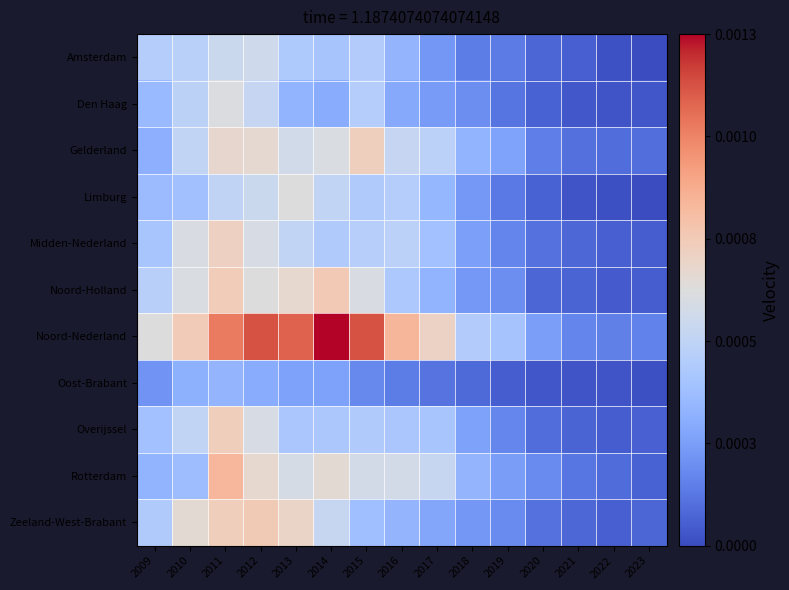

Reading left to right, transcribe all the data shown in this chart.

Amsterdam: 2009=920	2010=958	2011=1087	2012=1119	2013=875	2014=829	2015=901	2016=704	2017=496	2018=335	2019=330	2020=204	2021=172	2022=96	2023=70
Den Haag: 2009=743	2010=982	2011=1221	2012=1042	2013=697	2014=631	2015=921	2016=614	2017=519	2018=438	2019=287	2020=187	2021=135	2022=116	2023=121
Gelderland: 2009=653	2010=1019	2011=1340	2012=1307	2013=1131	2014=1210	2015=1432	2016=1041	2017=969	2018=697	2019=565	2020=344	2021=261	2022=240	2023=255
Limburg: 2009=752	2010=799	2011=1006	2012=1085	2013=1233	2014=1023	2015=894	2016=920	2017=716	2018=502	2019=317	2020=190	2021=112	2022=91	2023=65
Midden-Nederland: 2009=843	2010=1199	2011=1411	2012=1185	2013=1024	2014=891	2015=936	2016=968	2017=803	2018=543	2019=386	2020=270	2021=217	2022=172	2023=161
Noord-Holland: 2009=940	2010=1212	2011=1457	2012=1234	2013=1332	2014=1487	2015=1200	2016=869	2017=694	2018=504	2019=436	2020=203	2021=195	2022=148	2023=159
Noord-Nederland: 2009=1238	2010=1463	2011=1991	2012=2179	2013=2107	2014=2416	2015=2179	2016=1643	2017=1389	2018=906	2019=822	2020=538	2021=381	2022=350	2023=363
Oost-Brabant: 2009=476	2010=667	2011=703	2012=633	2013=558	2014=558	2015=403	2016=337	2017=285	2018=222	2019=160	2020=128	2021=114	2022=118	2023=88
Overijssel: 2009=806	2010=1021	2011=1442	2012=1182	2013=853	2014=858	2015=899	2016=851	2017=840	2018=560	2019=394	2020=245	2021=202	2022=162	2023=177
Rotterdam: 2009=697	2010=769	2011=1629	2012=1324	2013=1176	2014=1300	2015=1150	2016=1155	2017=1059	2018=703	2019=526	2020=417	2021=295	2022=239	2023=188
Zeeland-West-Brabant: 2009=899	2010=1296	2011=1440	2012=1473	2013=1375	2014=1061	2015=788	2016=700	2017=596	2018=494	2019=416	2020=274	2021=217	2022=170	2023=205